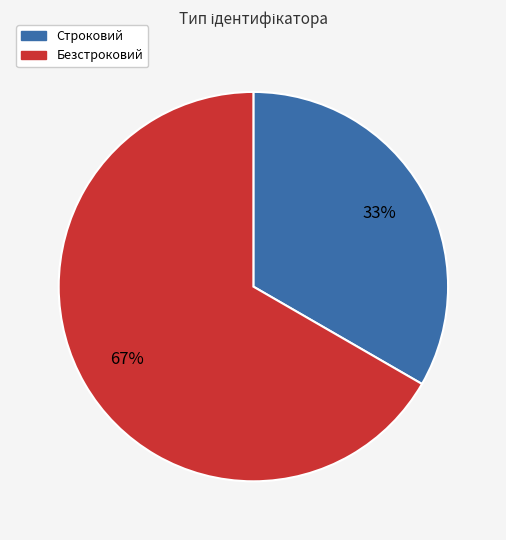

How many slices are in this pie chart?

2